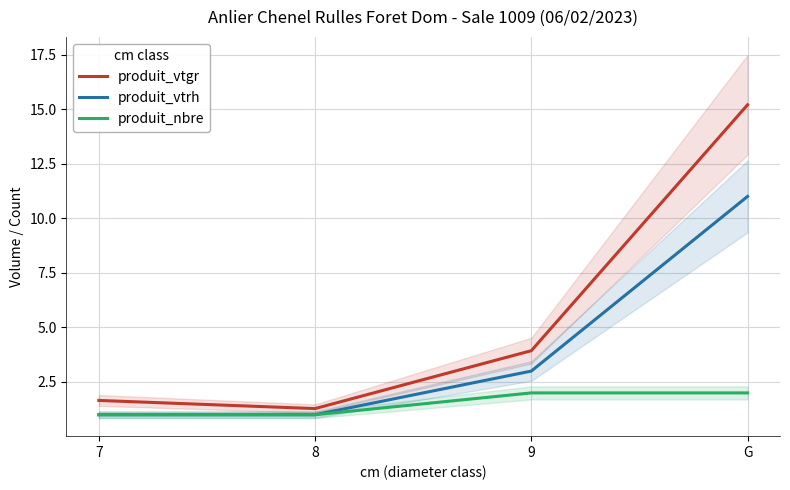

List the series in order of their overall mean, lowest first.

produit_nbre, produit_vtrh, produit_vtgr